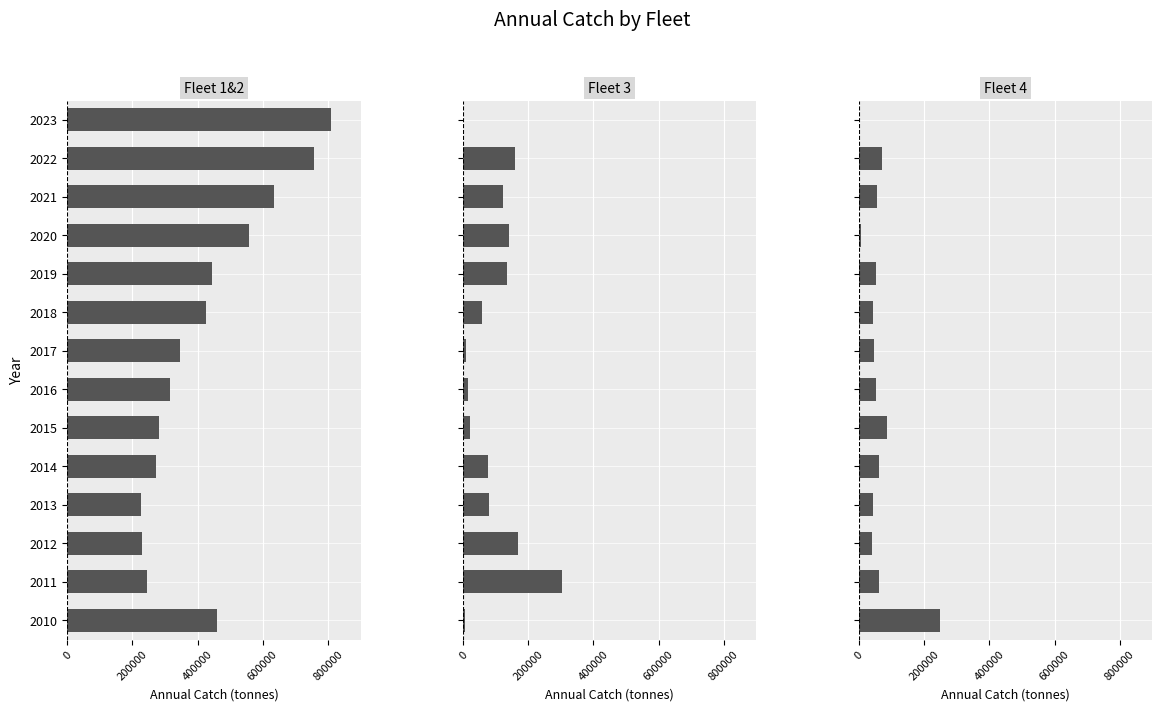

Count the number of categories in the chart.

14